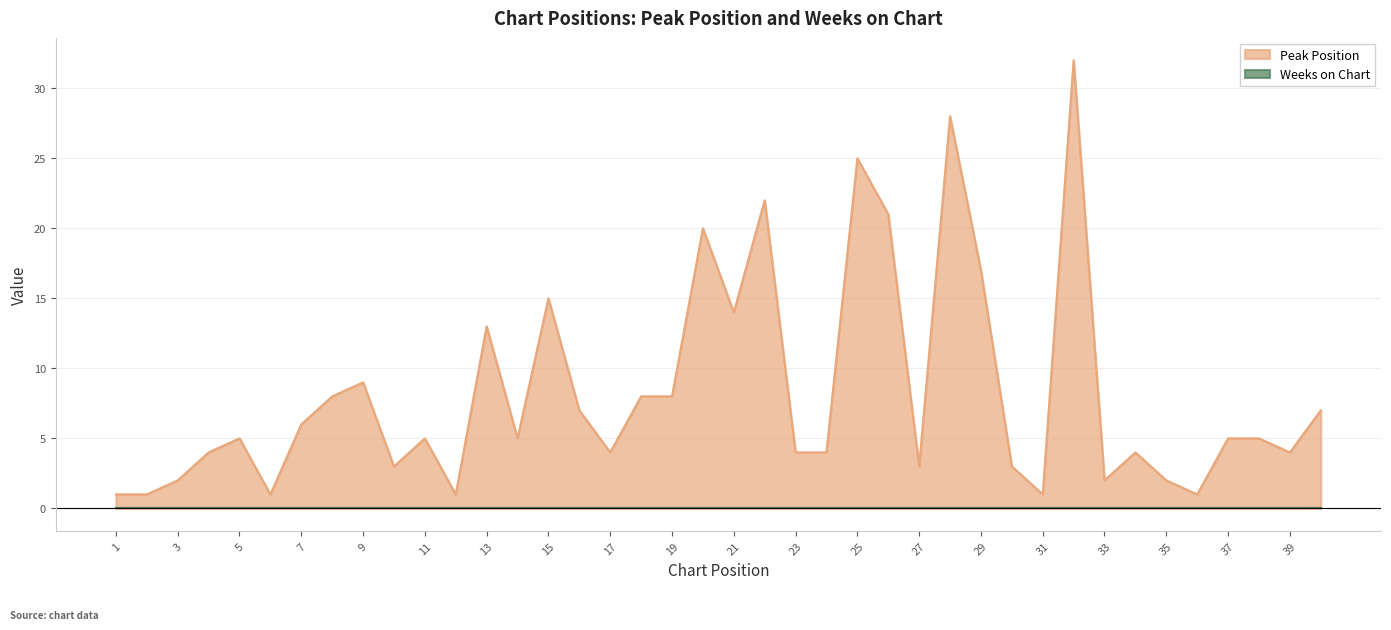

The value at 12 is 1. True or false?

True